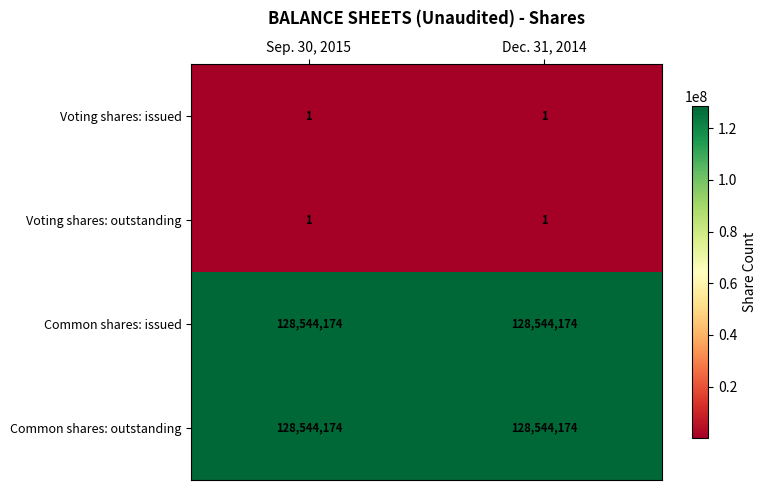

What is the difference between the highest and lowest values at Sep. 30, 2015?

128544173